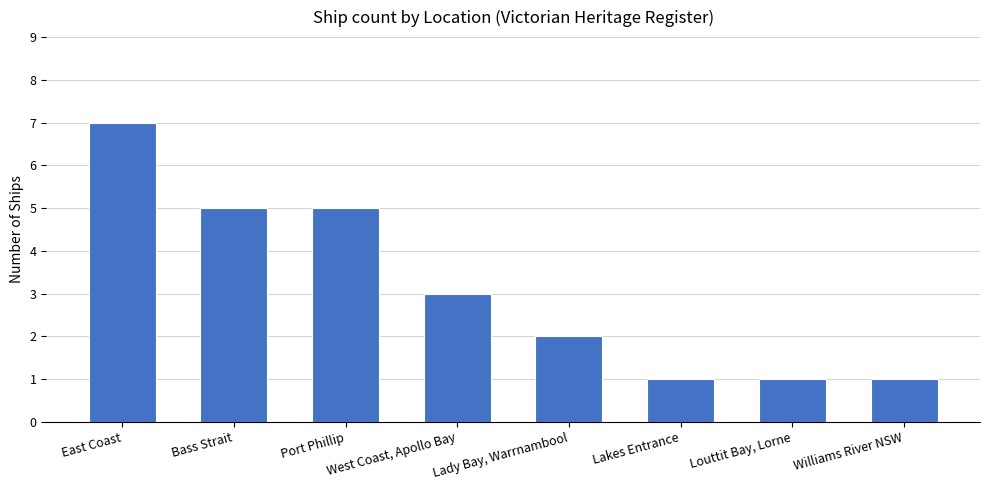

What is the difference between the maximum and second lowest values?

6